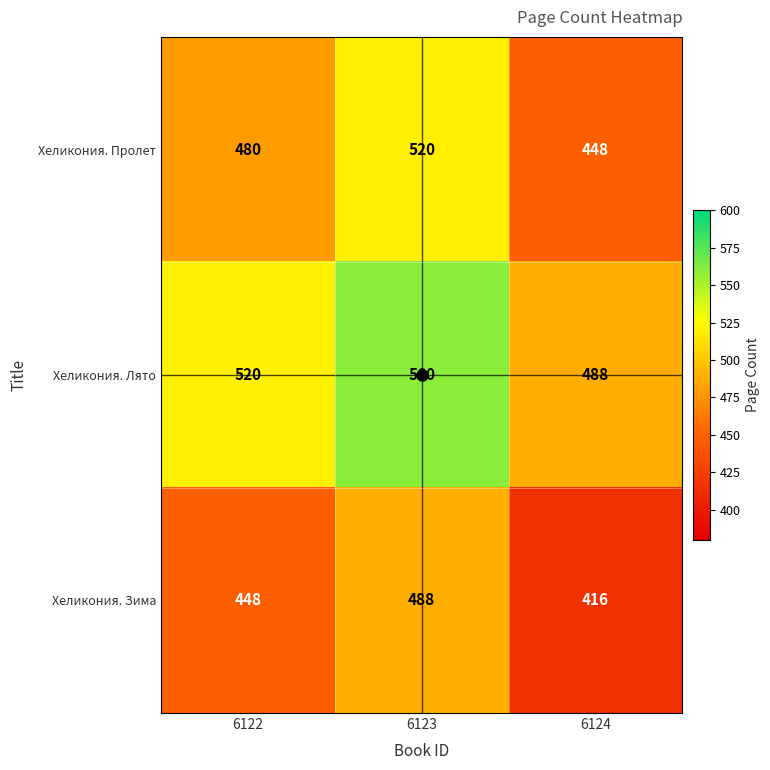

Read the Хеликония. Зима value at 6122.

448